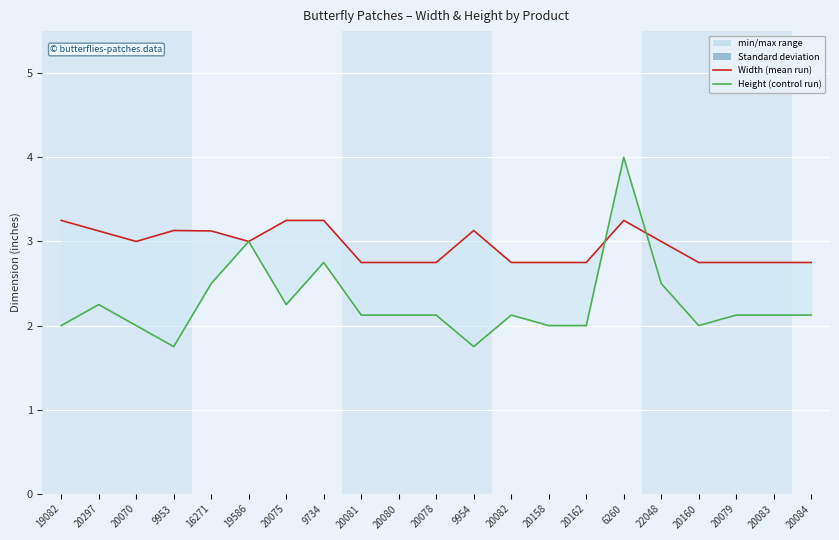

Reading right to left, what are all the values shown in this chart?

Width: 2.8	2.8	2.8	2.8	3.0	3.2	2.8	2.8	2.8	3.1	2.8	2.8	2.8	3.2	3.2	3.0	3.1	3.1	3.0	3.1	3.2
Height: 2.1	2.1	2.1	2.0	2.5	4.0	2.0	2.0	2.1	1.8	2.1	2.1	2.1	2.8	2.2	3.0	2.5	1.8	2.0	2.2	2.0